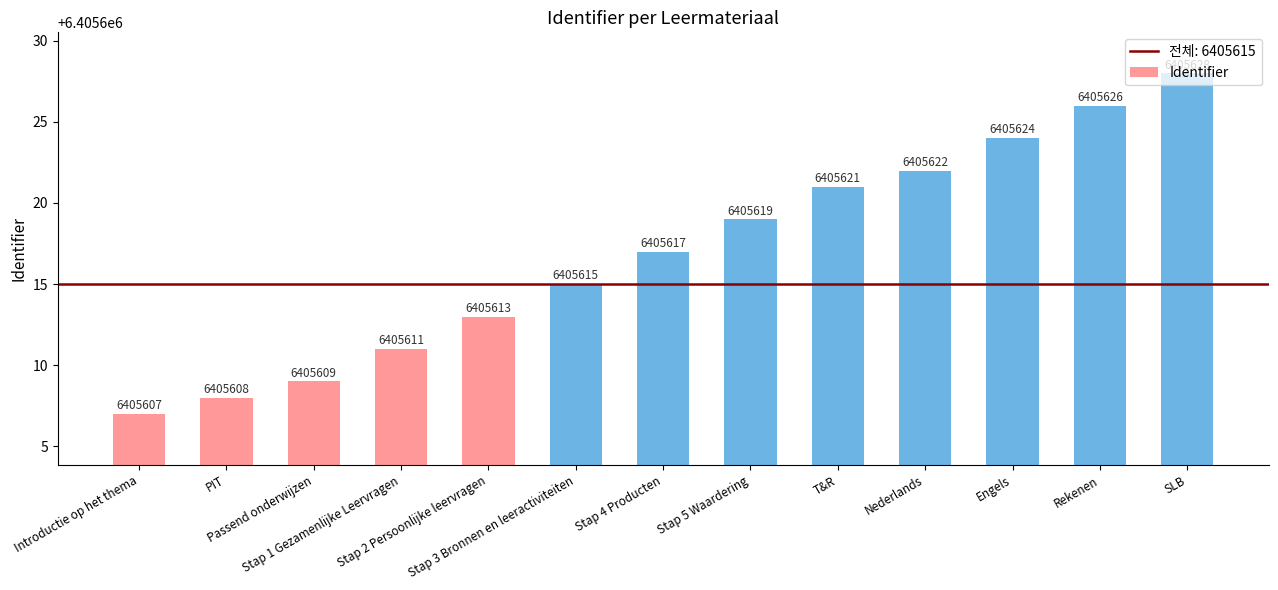

What value does the data have at Nederlands, to the nearest 10?

6405620